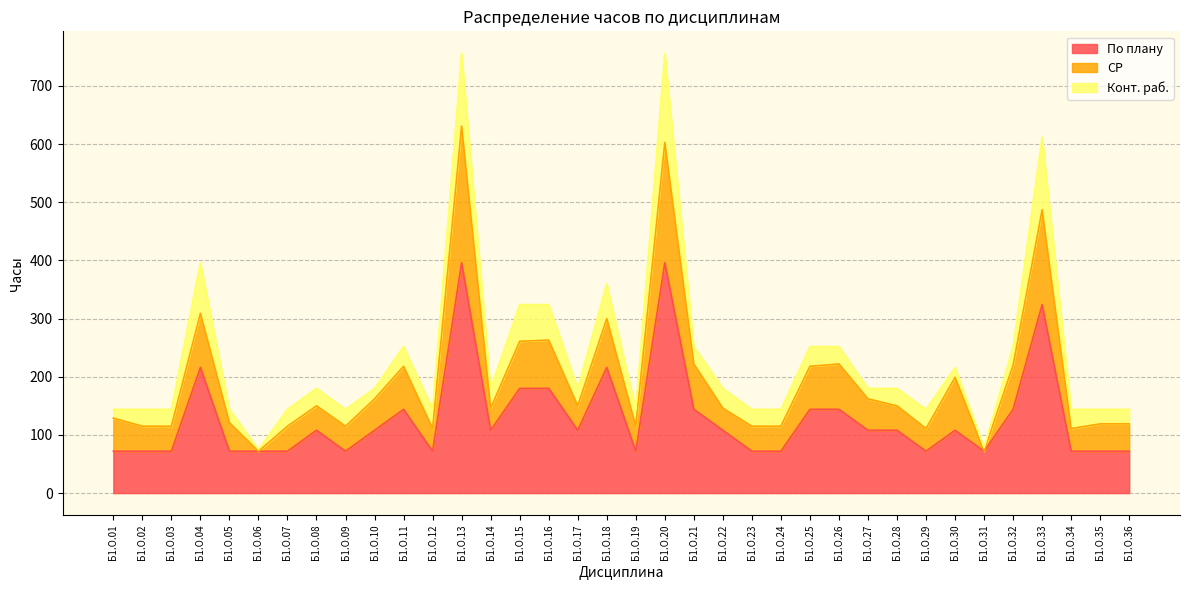

Reading right to left, extract all data points from this chart.

По плану: 72	72	72	324	144	72	108	72	108	108	144	144	72	72	108	144	396	72	216	108	180	180	108	396	72	144	108	72	108	72	72	72	216	72	72	72
СР: 47	47	39	163	76	0	91	39	42	54	78	74	43	43	38	78	207	43	84	42	83	81	38	235	39	74	54	43	42	43	0	49	93	43	43	57
Конт. раб.: 25	25	33	125	32	6	17	33	30	18	30	34	29	29	34	30	153	29	60	30	61	63	34	125	33	34	18	29	30	29	3	23	87	29	29	15